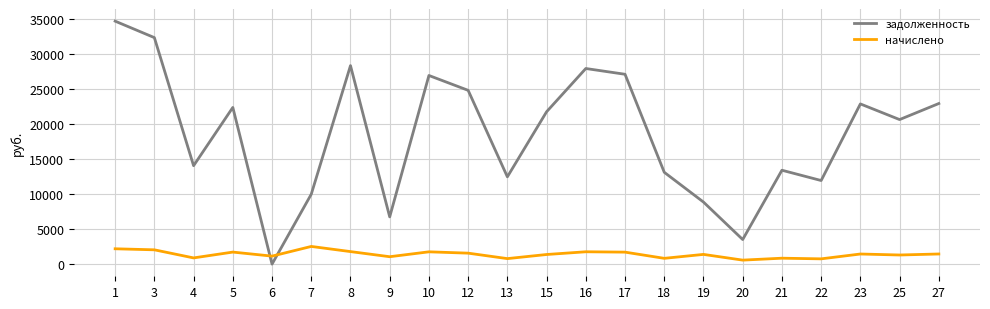

Where do начислено and задолженность first cross each other?

5 and 6